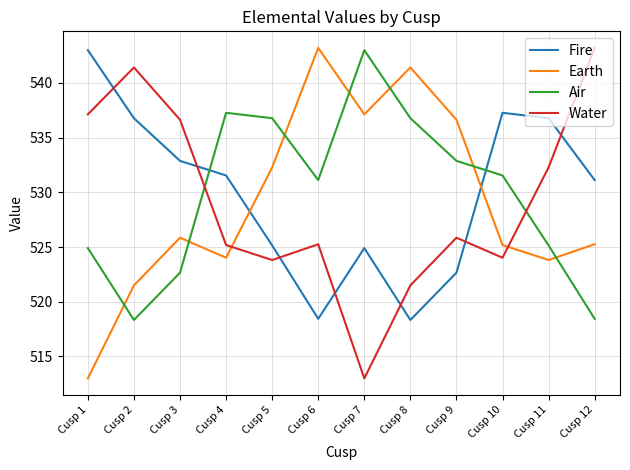

How many intersections are there between Air and Fire?

2